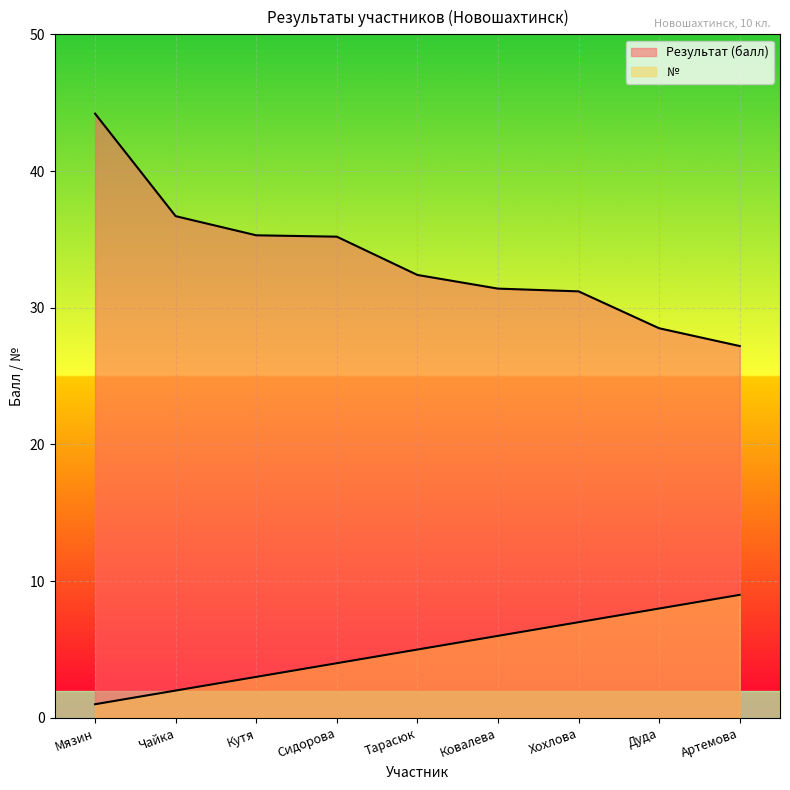

Which series has the widest spread of values?

Результат (балл)